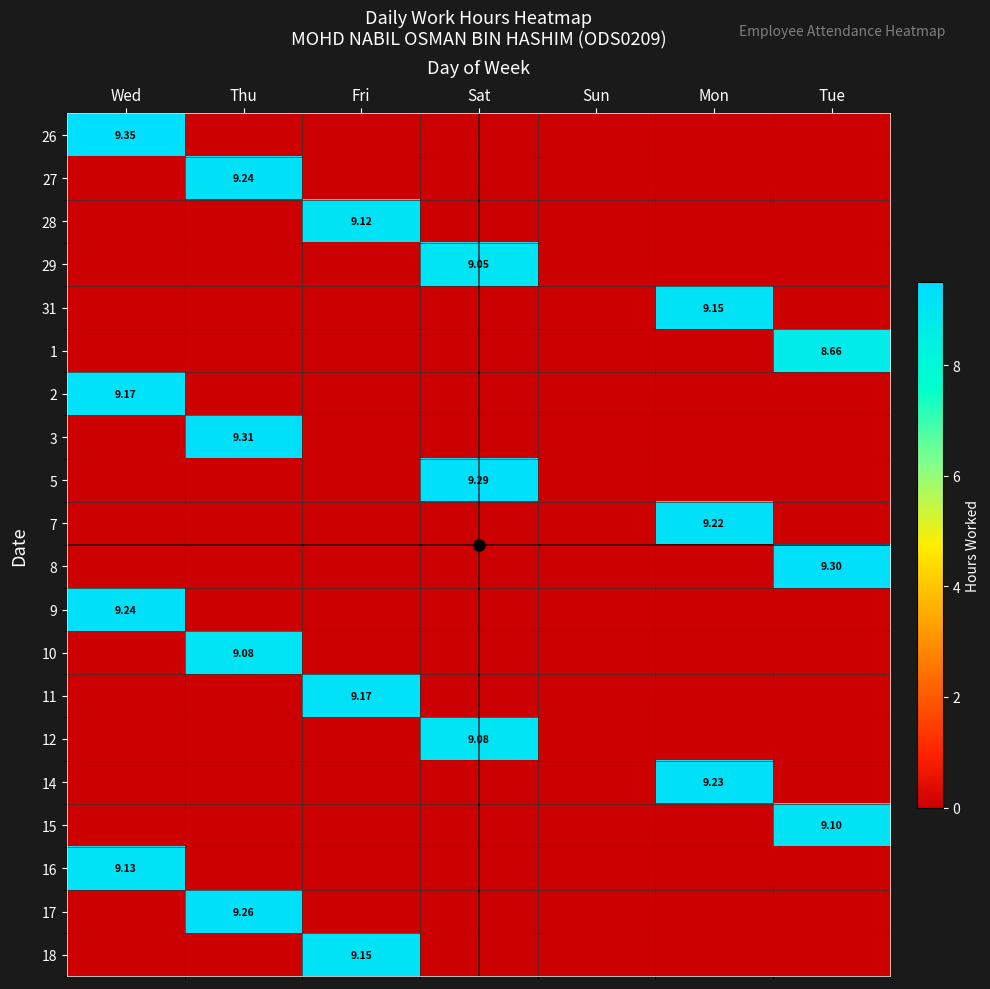

At which category is the sum across all series the highest?

Wed